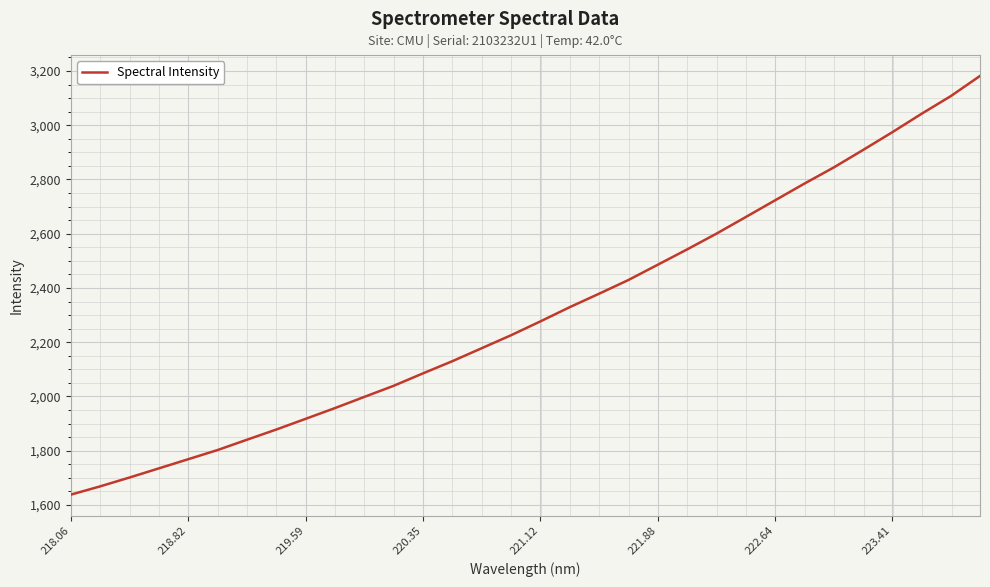

What is the difference between the maximum and minimum values?

1544.1